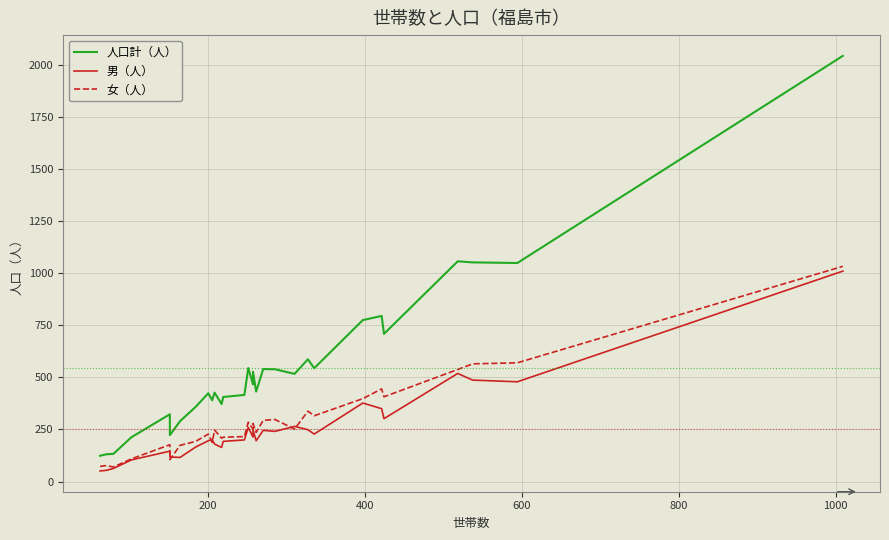

Is the value of 人口計（人） at 400 greater than the value of 男（人） at 400?

Yes